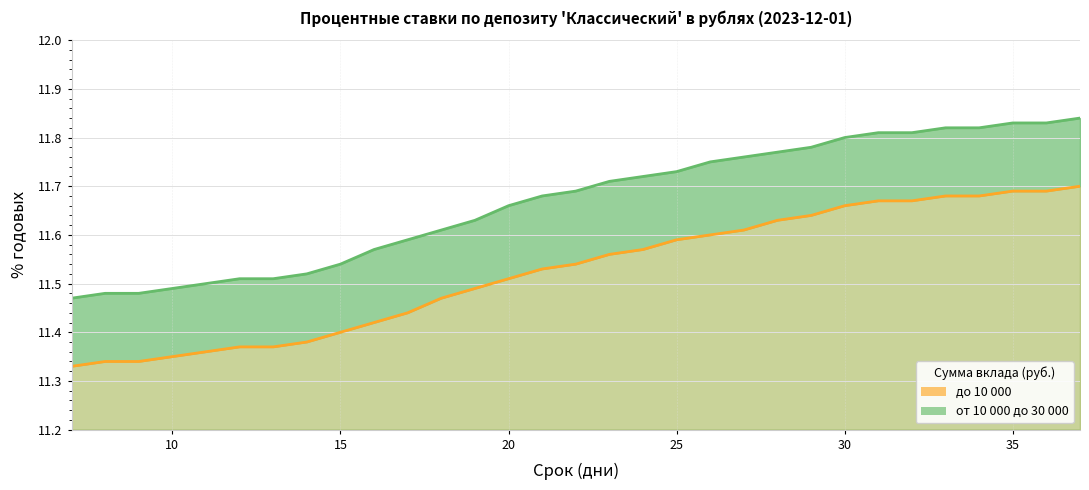

True or false: от 10 000 до 30 000 and до 10 000 intersect in this chart.

False